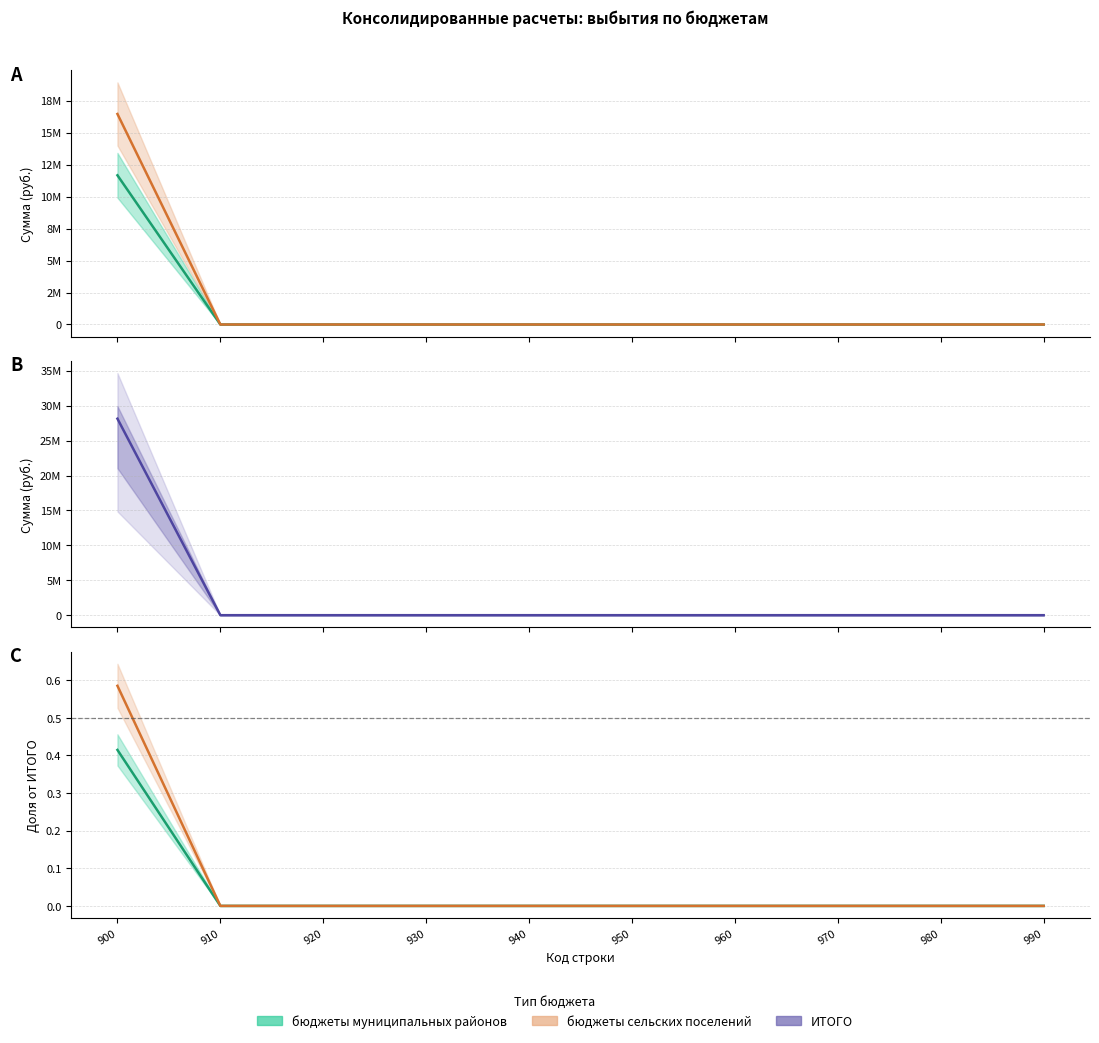

True or false: бюджеты муниципальных районов and бюджеты сельских поселений cross at least once.

False